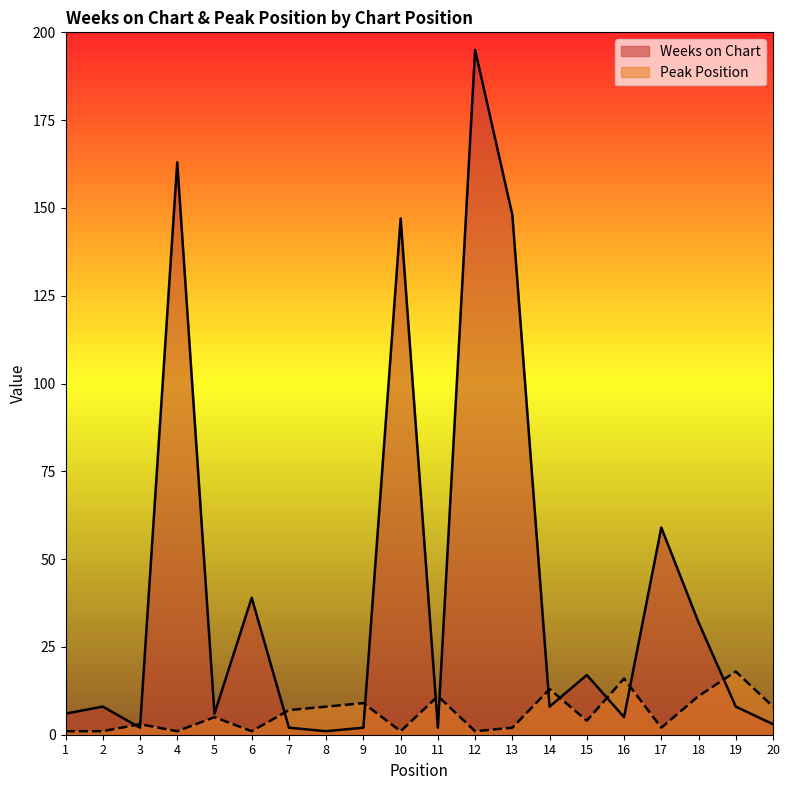

What is the value of the Weeks on Chart point at the 2nd from the left?

8